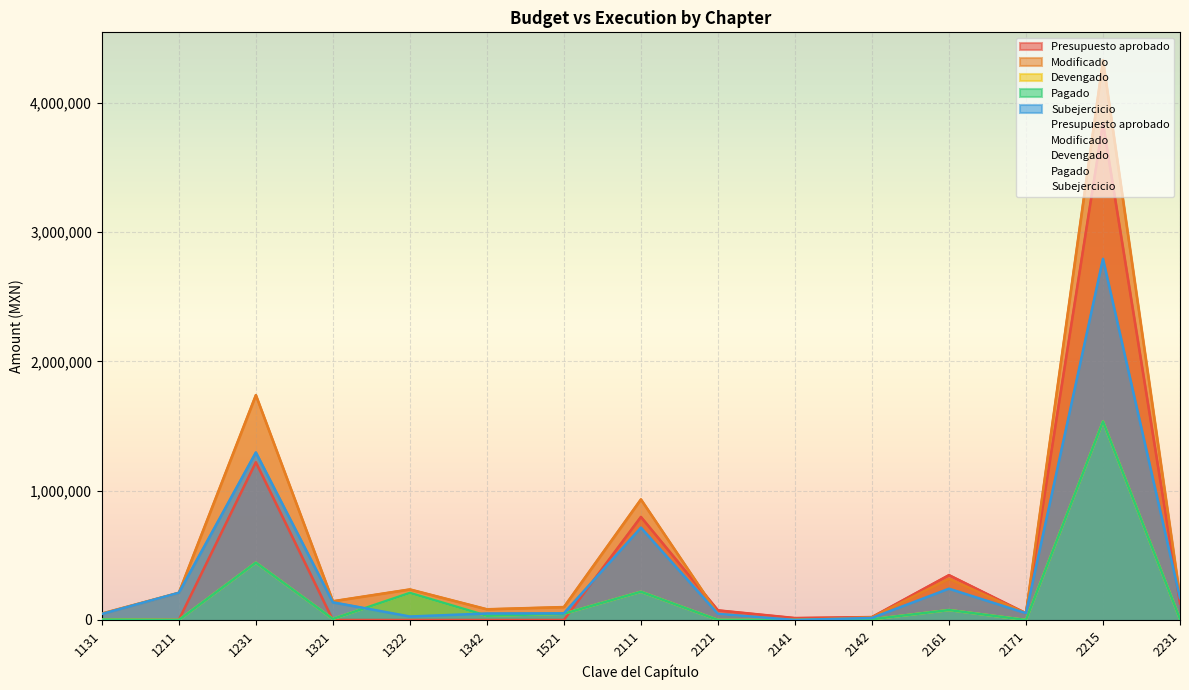

Reading right to left, list all the values displayed in this chart.

Presupuesto aprobado: 127750.0	3841608.3	52200.0	346961.7	22652.0	15000.0	74535.0	796942.0	0.0	0.0	0.0	0.0	1219604.0	500.0	0.0
Modificado: 177750.0	4327468.3	52200.0	318762.7	21200.0	0.0	47655.0	932484.4	100000.0	82907.0	236424.0	145000.0	1738944.0	210412.0	50000.0
Devengado: 7861.0	1534923.0	0.0	76986.8	5424.0	0.0	375.0	218457.5	48494.0	32907.0	209516.0	8202.0	443651.0	0.0	3456.0
Pagado: 7861.0	1534923.0	0.0	76986.8	5424.0	0.0	375.0	218457.5	48494.0	32907.0	209516.0	8202.0	443651.0	0.0	3456.0
Subejercicio: 169889.0	2792545.3	52200.0	241775.8	15776.0	0.0	47280.0	714026.9	51506.0	50000.0	26908.0	136798.0	1295293.0	210412.0	46544.0